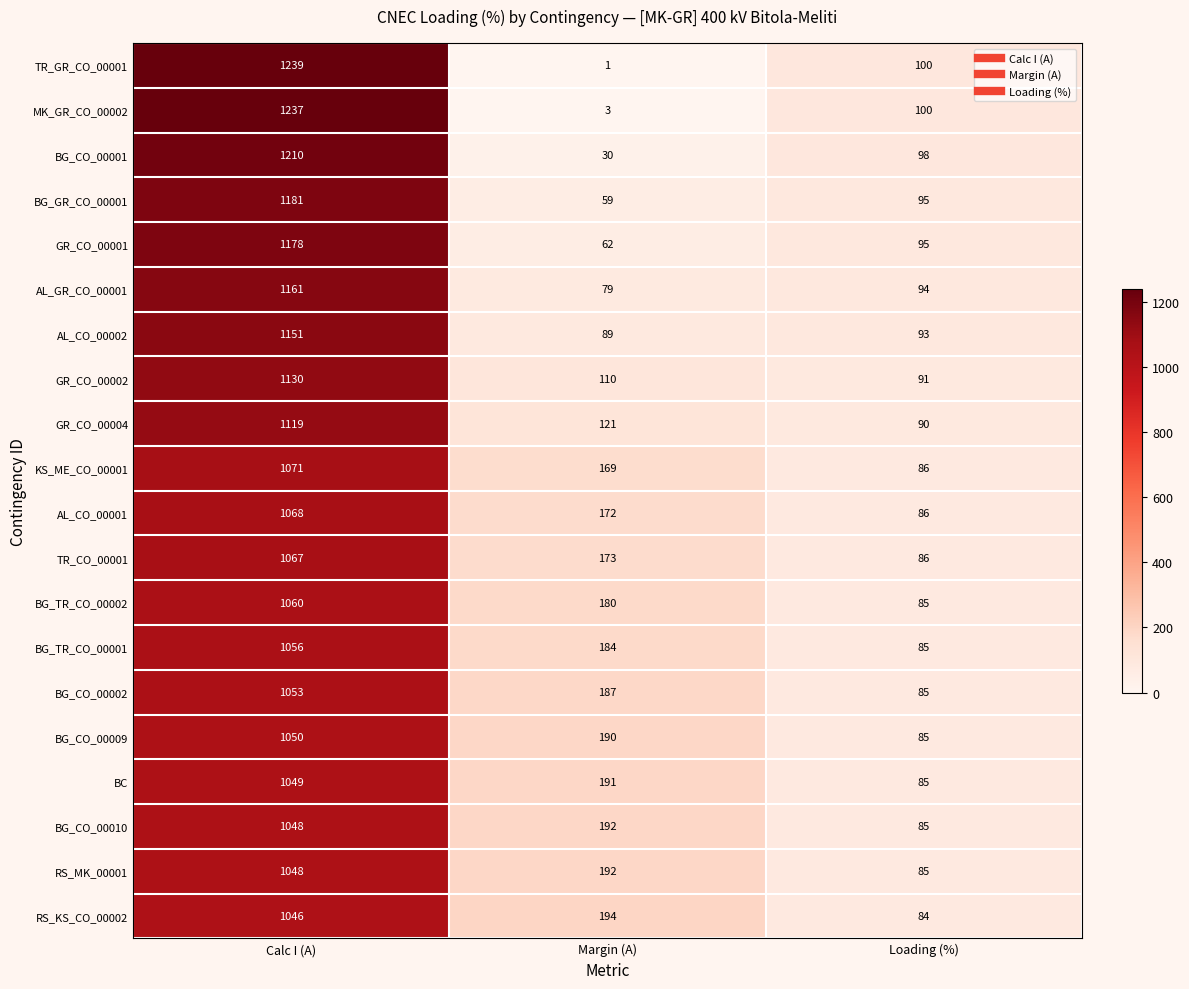

The value of BG_CO_00010 at Loading (%) is 24. True or false?

False